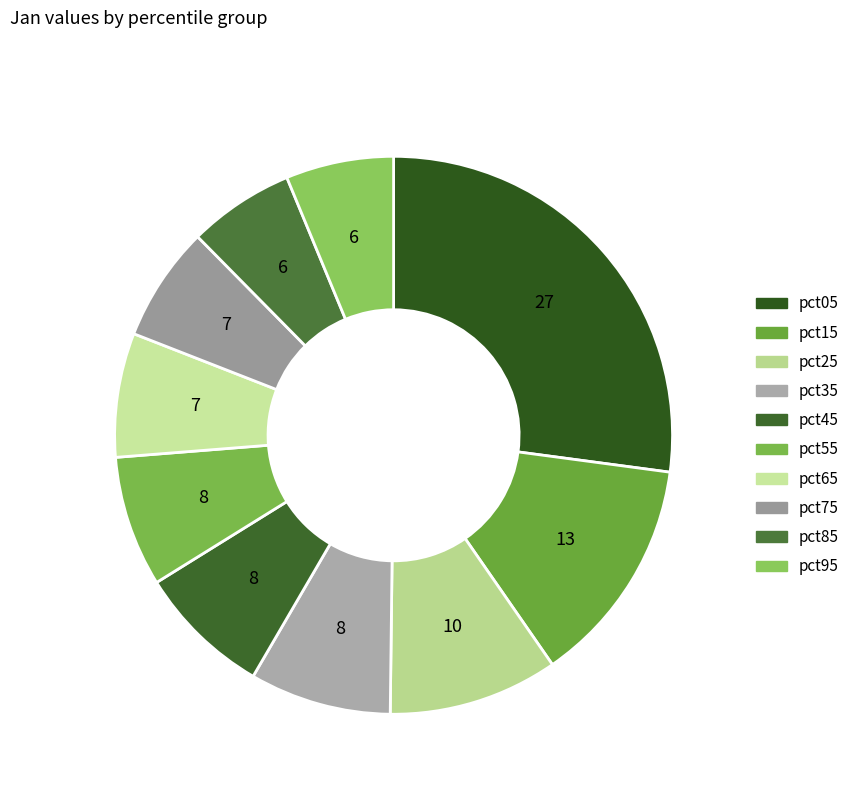

Count the number of slices in the pie.

10